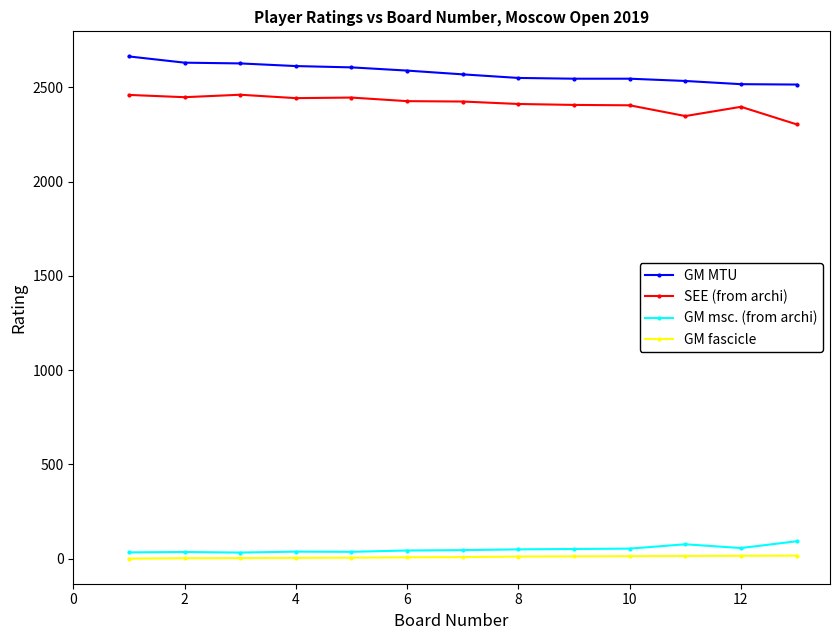

True or false: GM msc. (from archi) has more than 2 points higher than both neighbors.

True